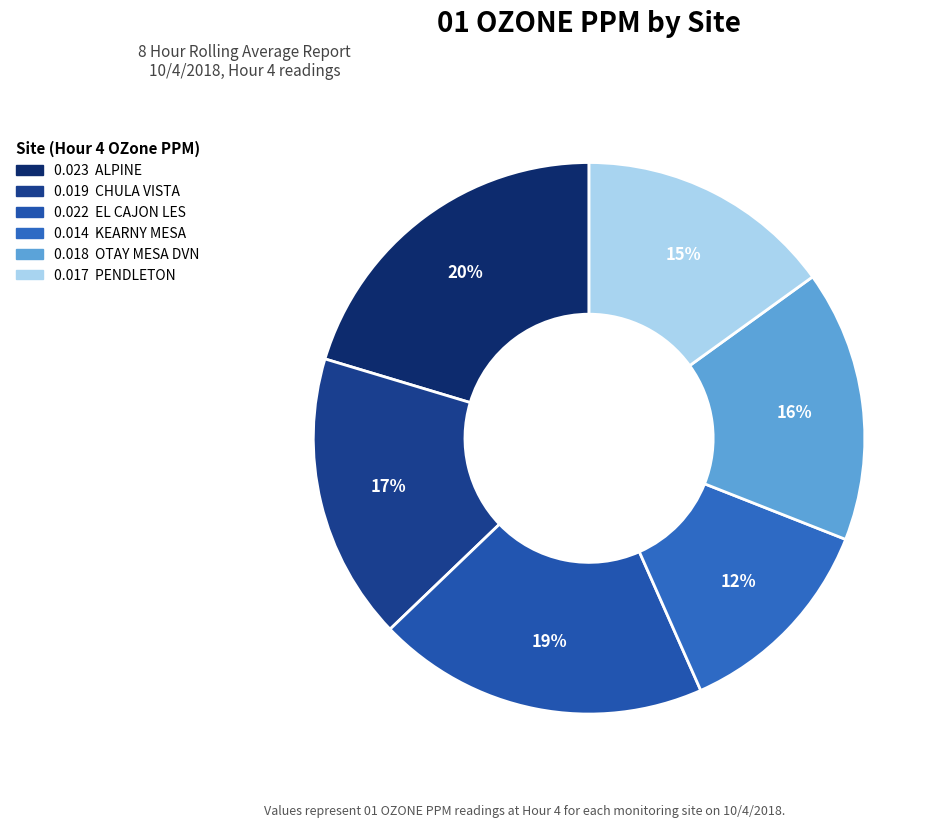

Count the number of slices in the pie.

6